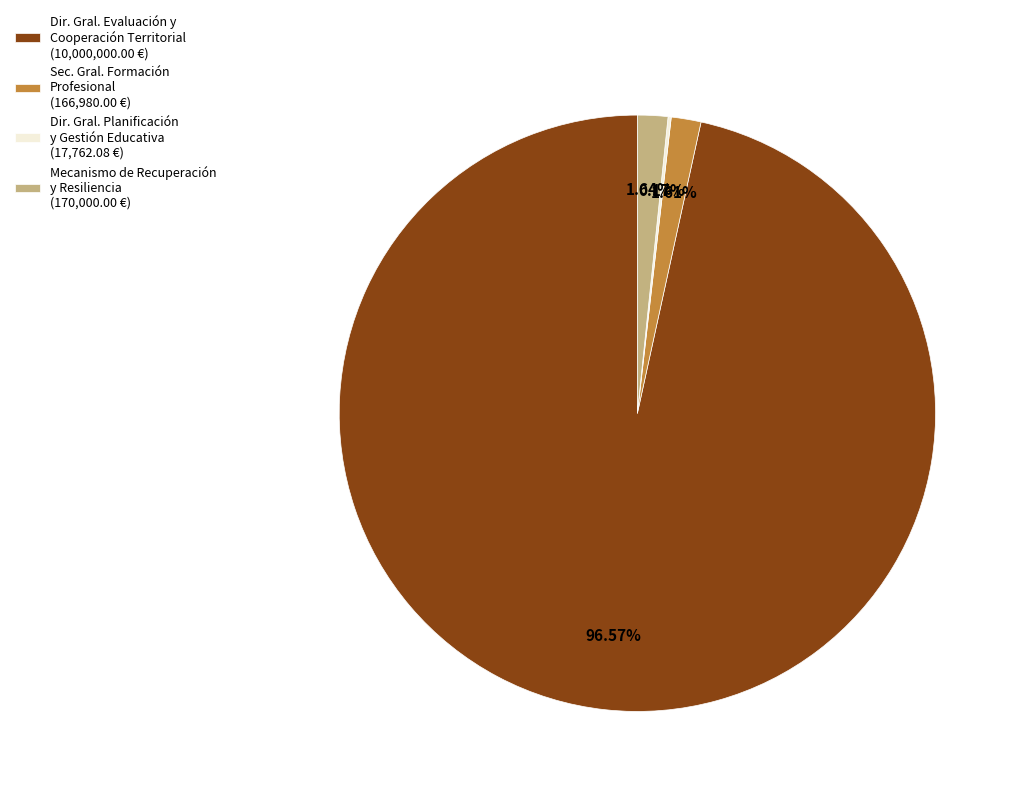

To the nearest percent, what is the average slice percentage?

25%